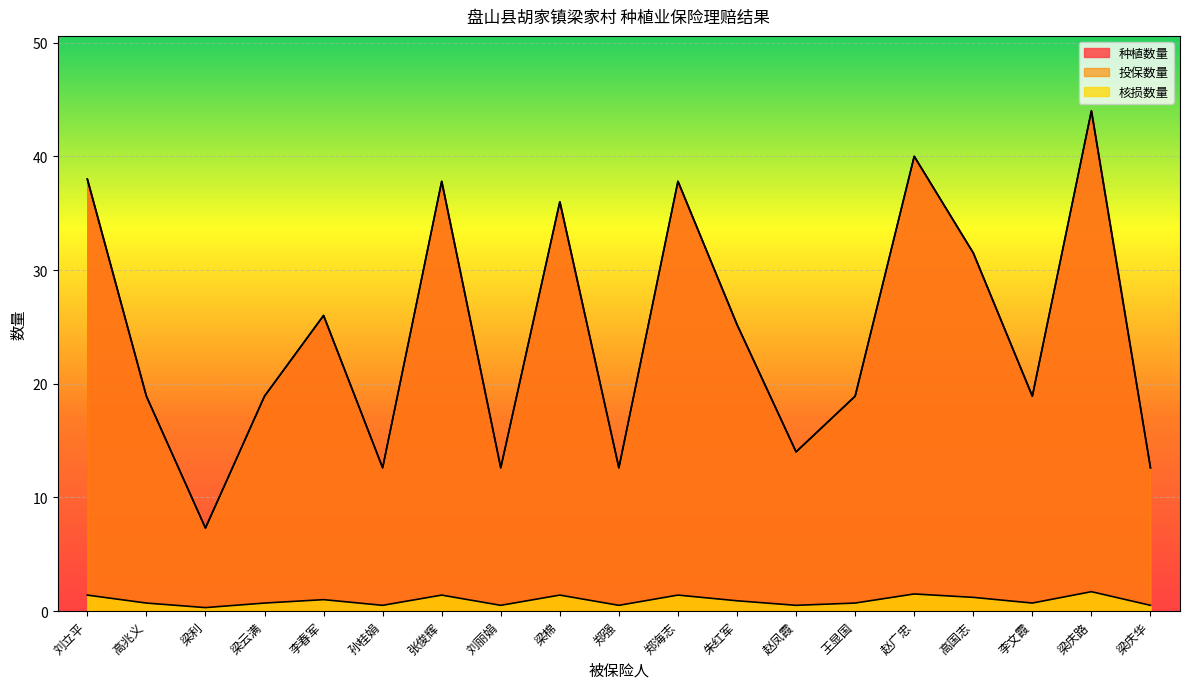

True or false: 核损数量 and 投保数量 intersect in this chart.

False